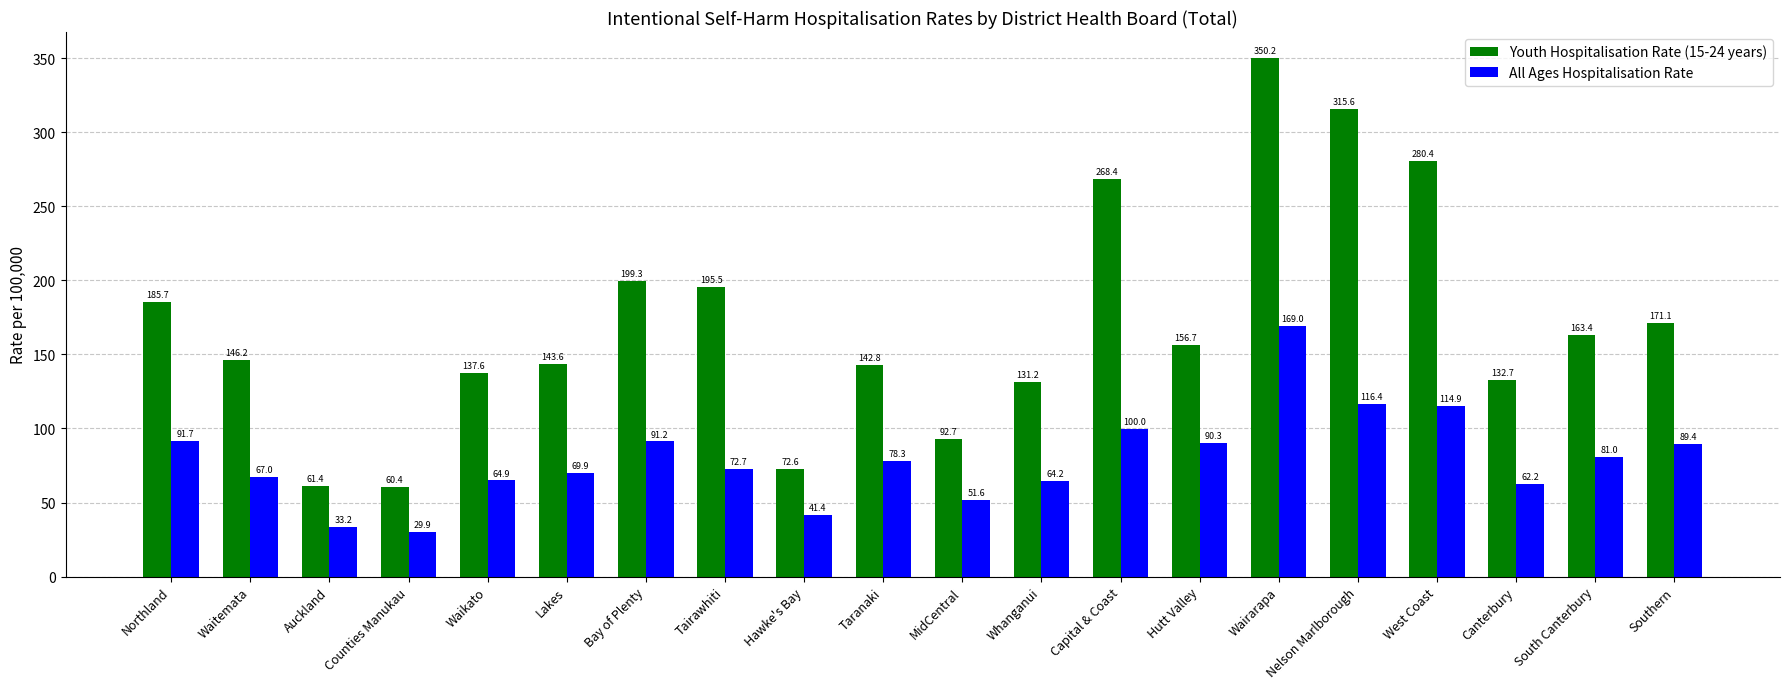

True or false: All Ages Hospitalisation Rate has a value of 129.4 at Southern.

False